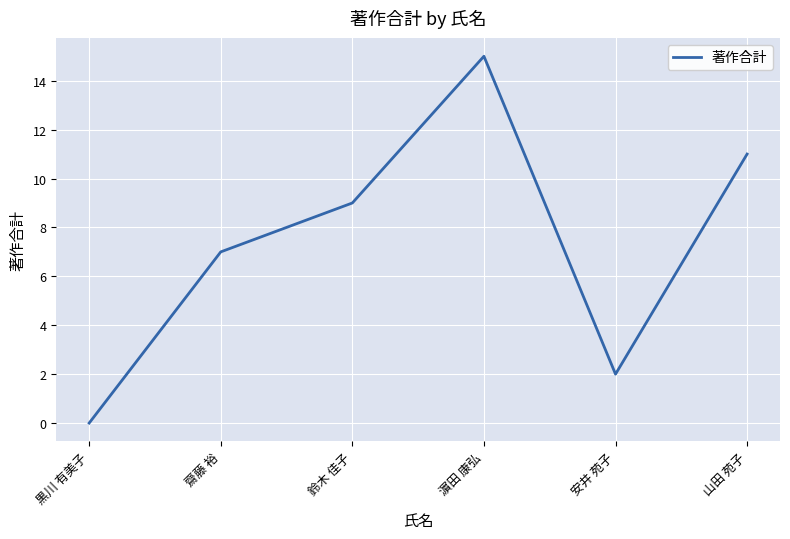

What position from the right is 齋藤 裕?

5